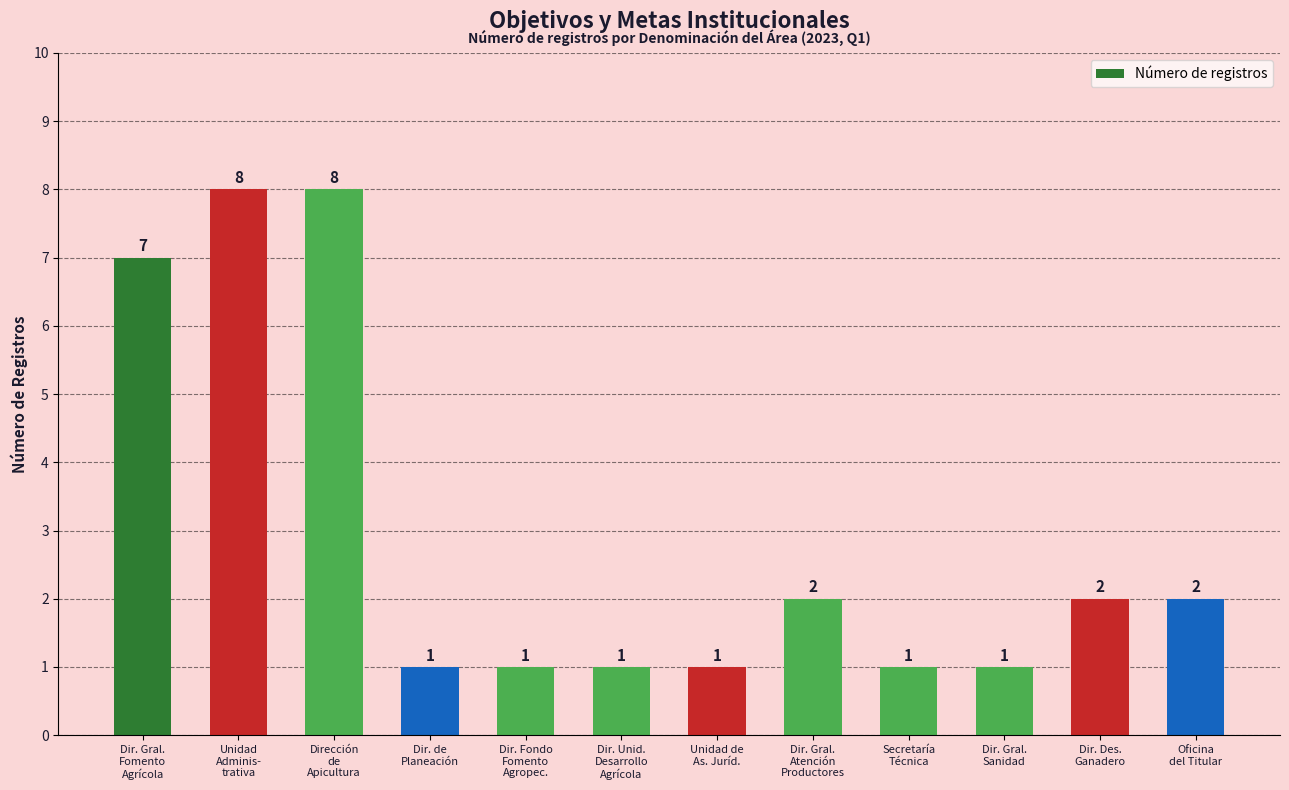

Approximately how many times larger is the value at Dir. Unid.
Desarrollo
Agrícola compared to Dirección
de
Apicultura?

0.1